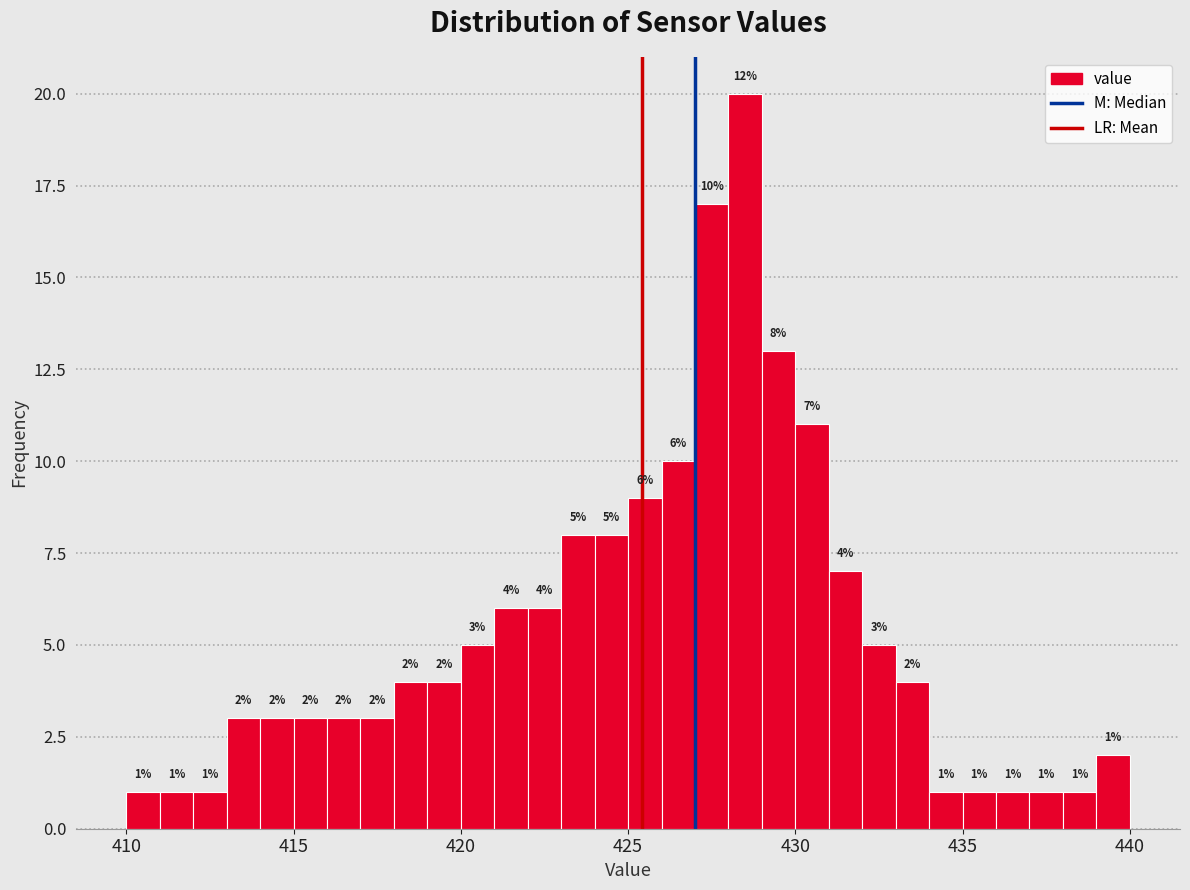

Read against the x-axis, roughly where is the centre of the tallest bar?

428.5